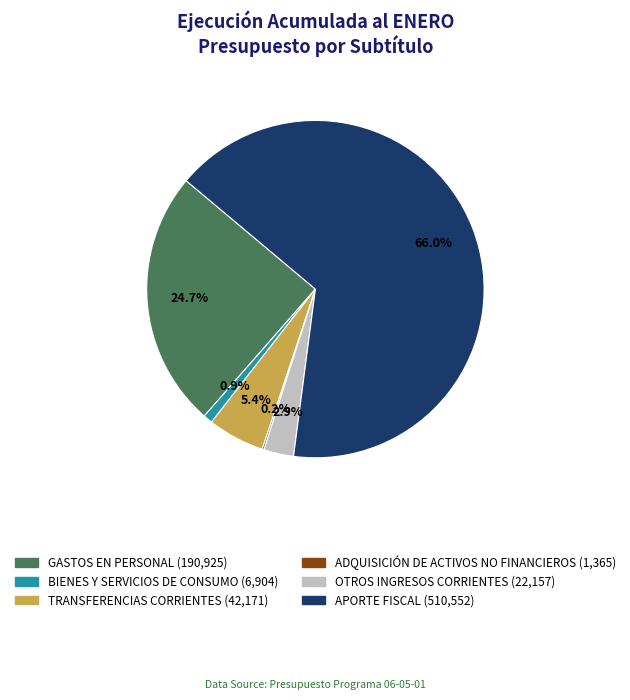

The TRANSFERENCIAS CORRIENTES slice represents 13% of the pie. True or false?

False